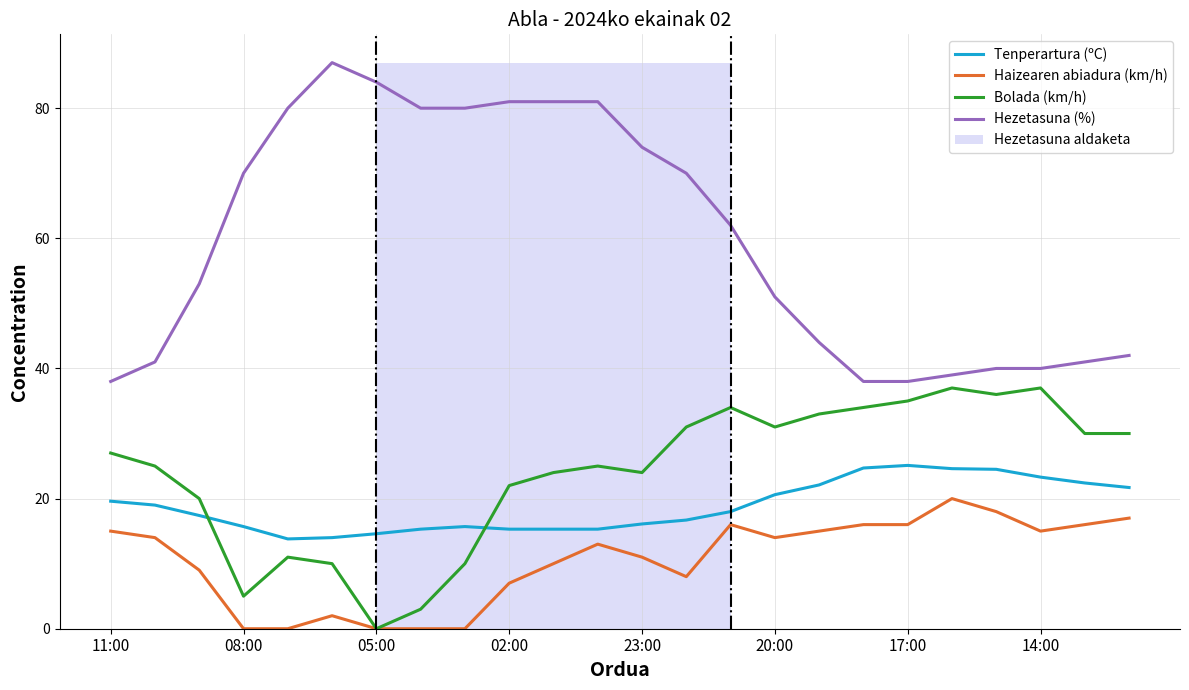

At 20, list the series in order from smallest to largest.

Haizearen abiadura (km/h), Tenperartura (ºC), Bolada (km/h), Hezetasuna (%)